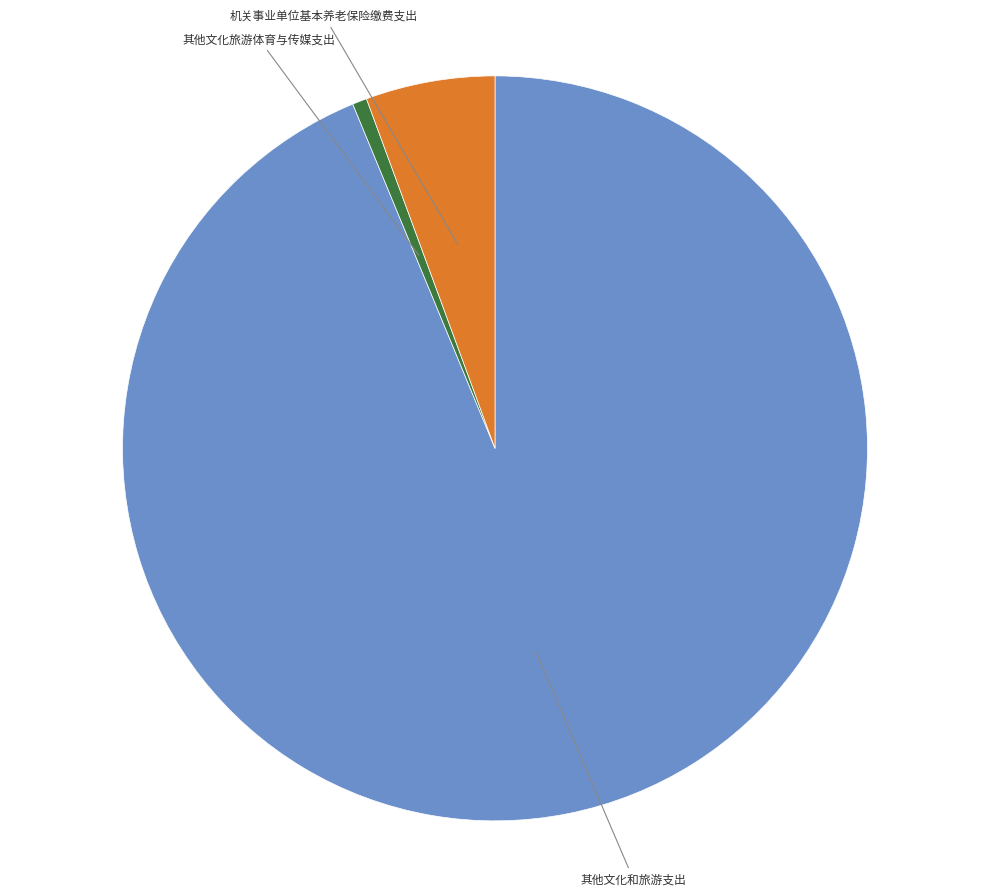

Does any single category account for the majority?

Yes